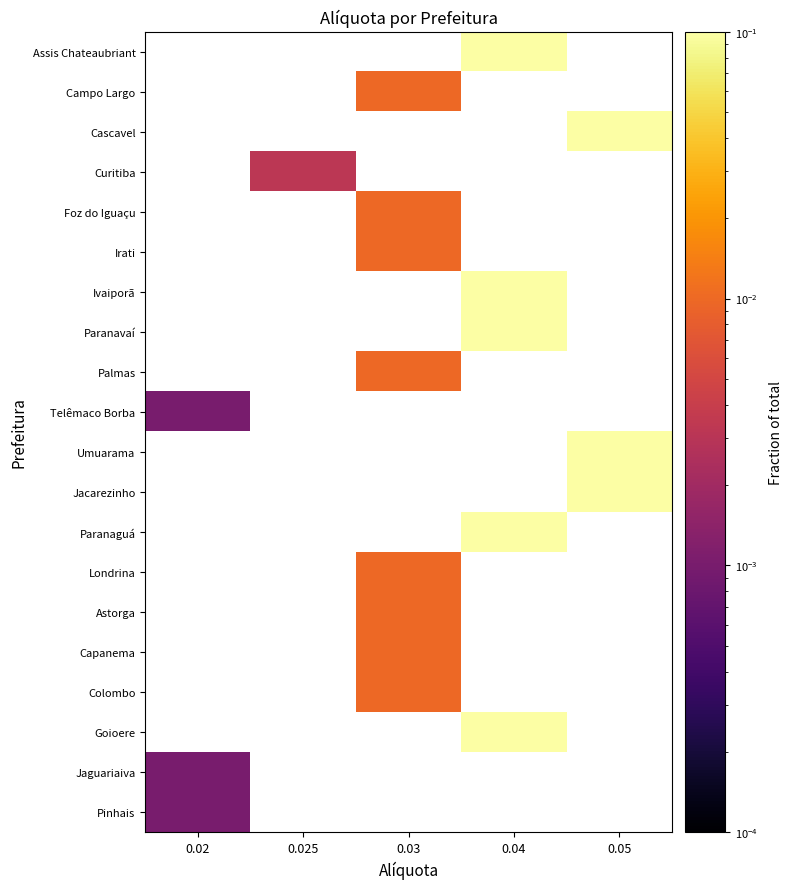

Is the value of Cascavel at 0.02 greater than the value of Jacarezinho at 0.05?

No